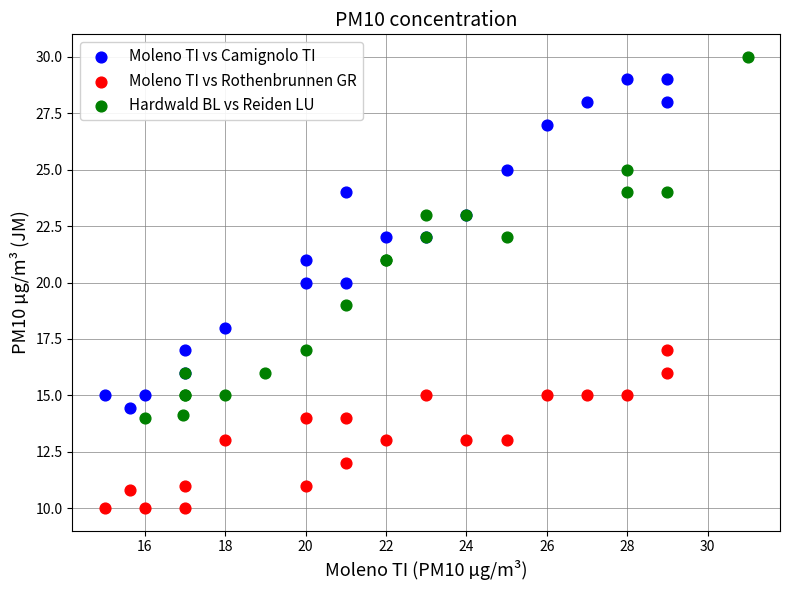

Which series has the largest Y range (max minus min)?

Hardwald BL vs Reiden LU